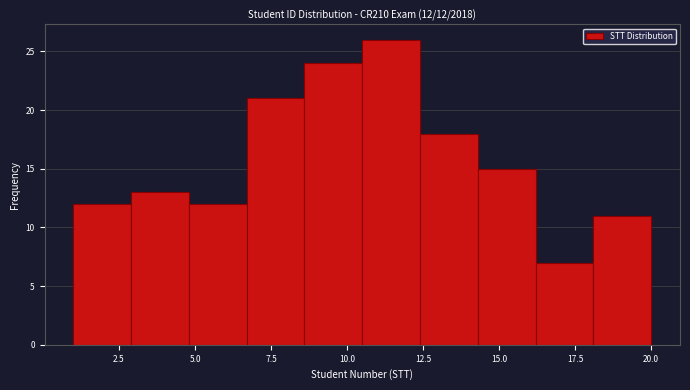

Read against the x-axis, roughly where is the centre of the tallest bar?

11.5